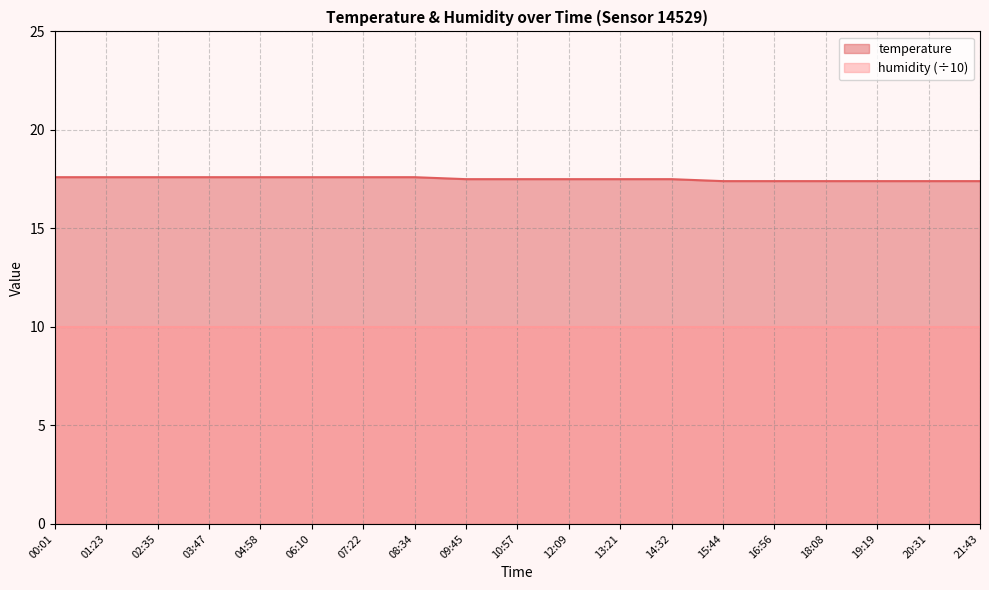

Read the value at 07:22.

17.6